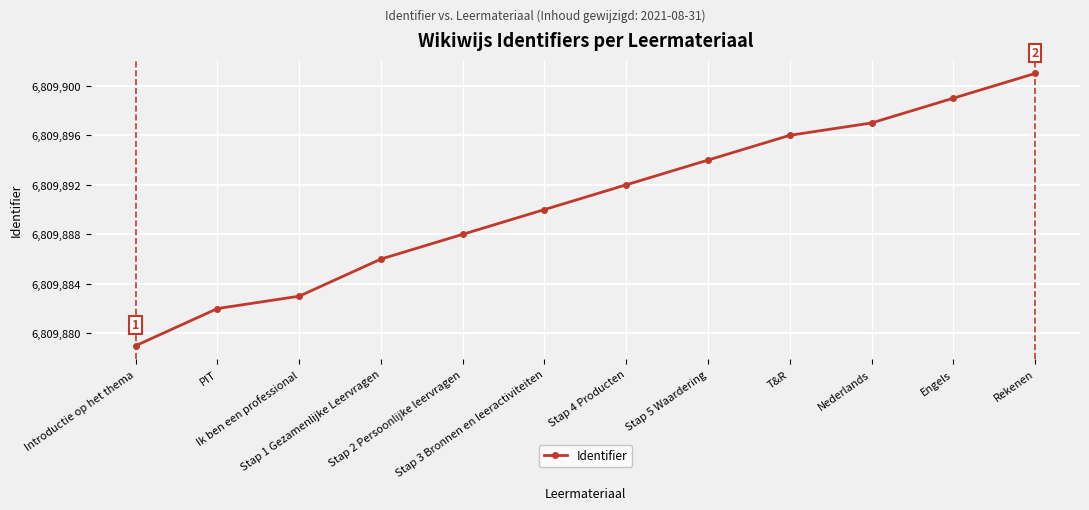

What is the ratio of the value at Stap 4 Producten to the value at Stap 5 Waardering?

1.0